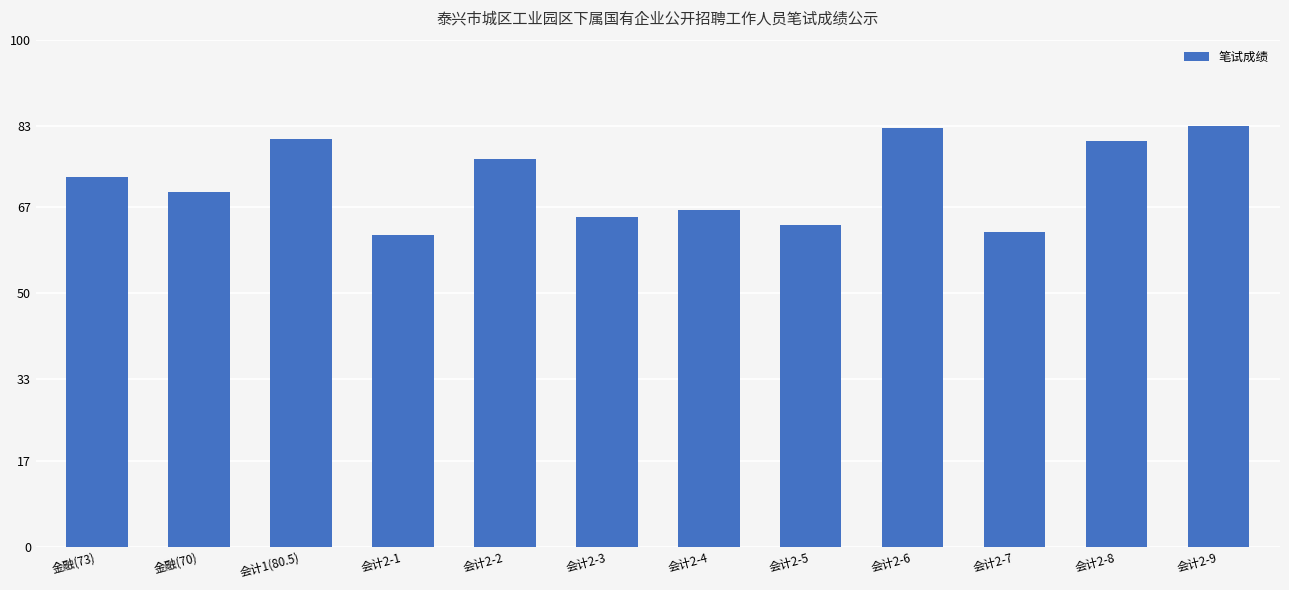

True or false: the data shows 80.0 at 会计2-8.

True